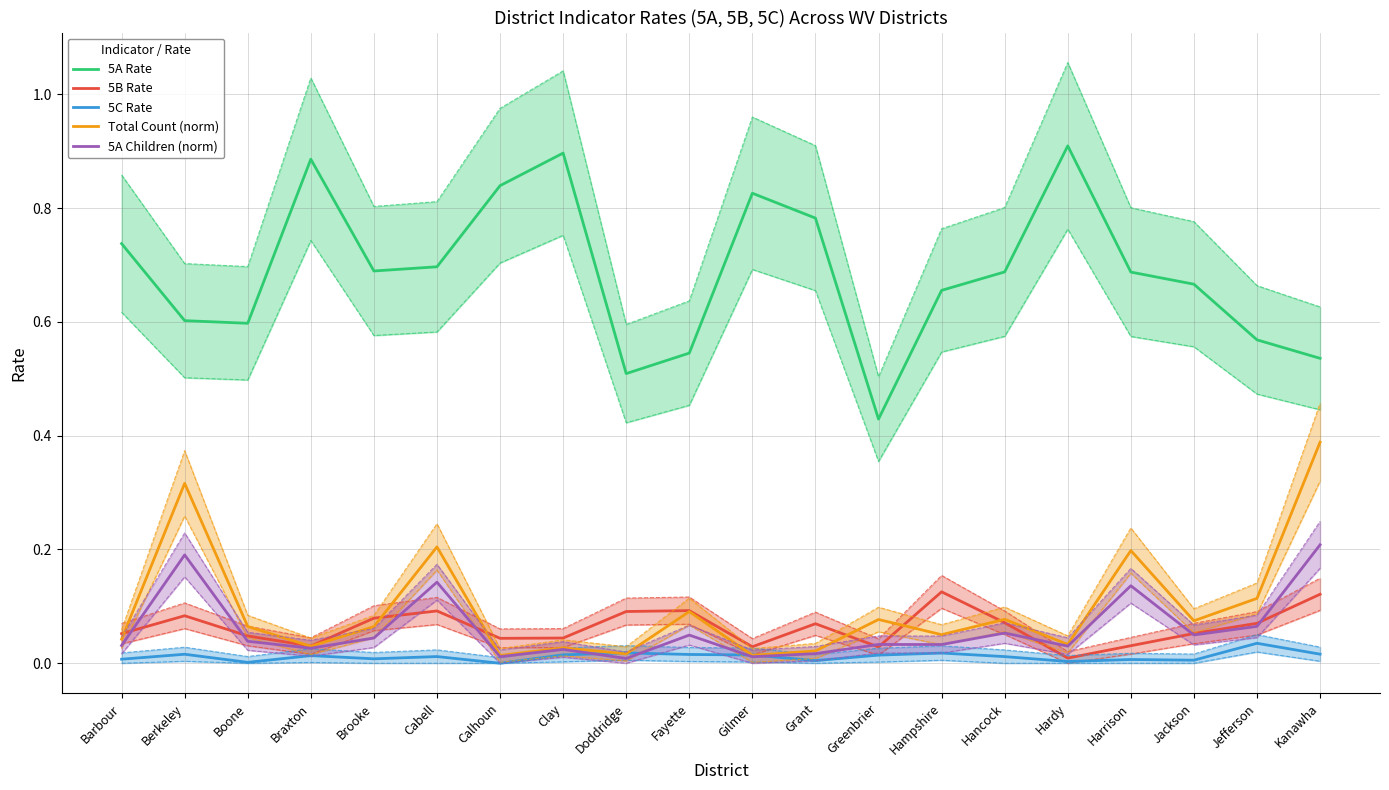

Which series has the largest range (max minus min)?

5A Rate